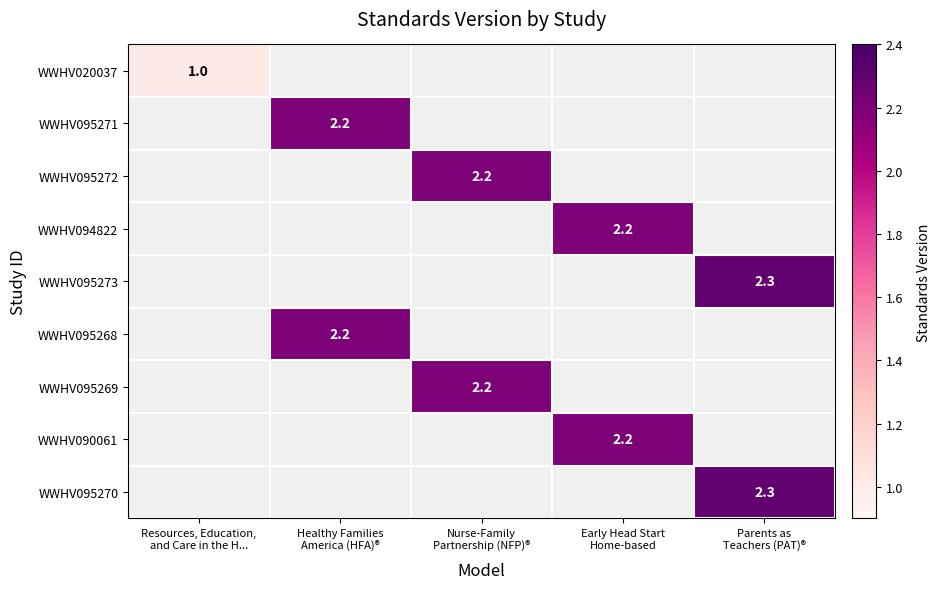

At how many categories does at least one series exceed 1?

4